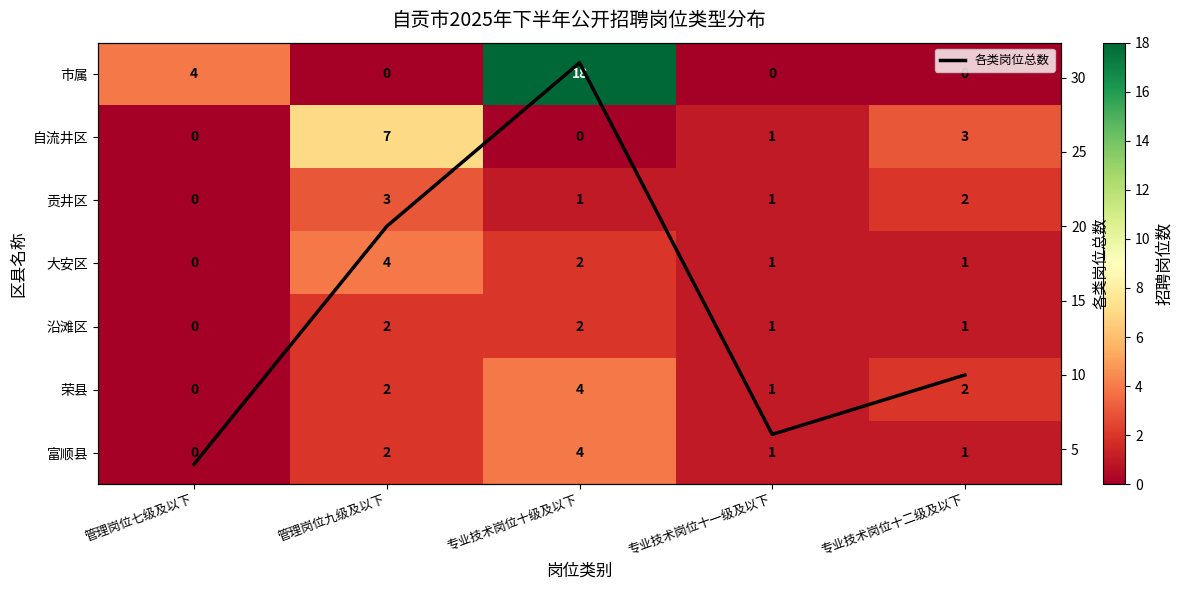

What is the highest value of the 各类岗位总数 series?

31